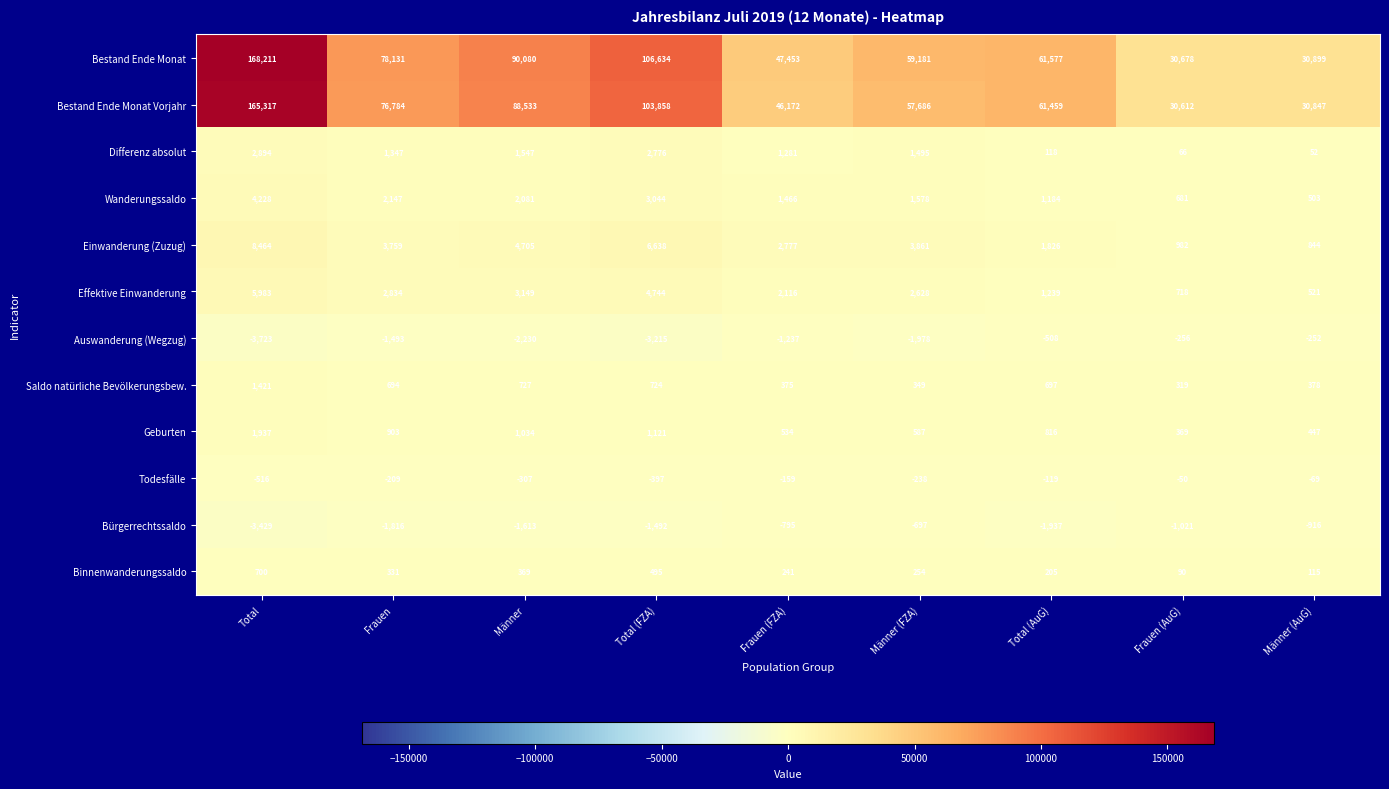

The Differenz absolut series shows 66 at Frauen (AuG). True or false?

True